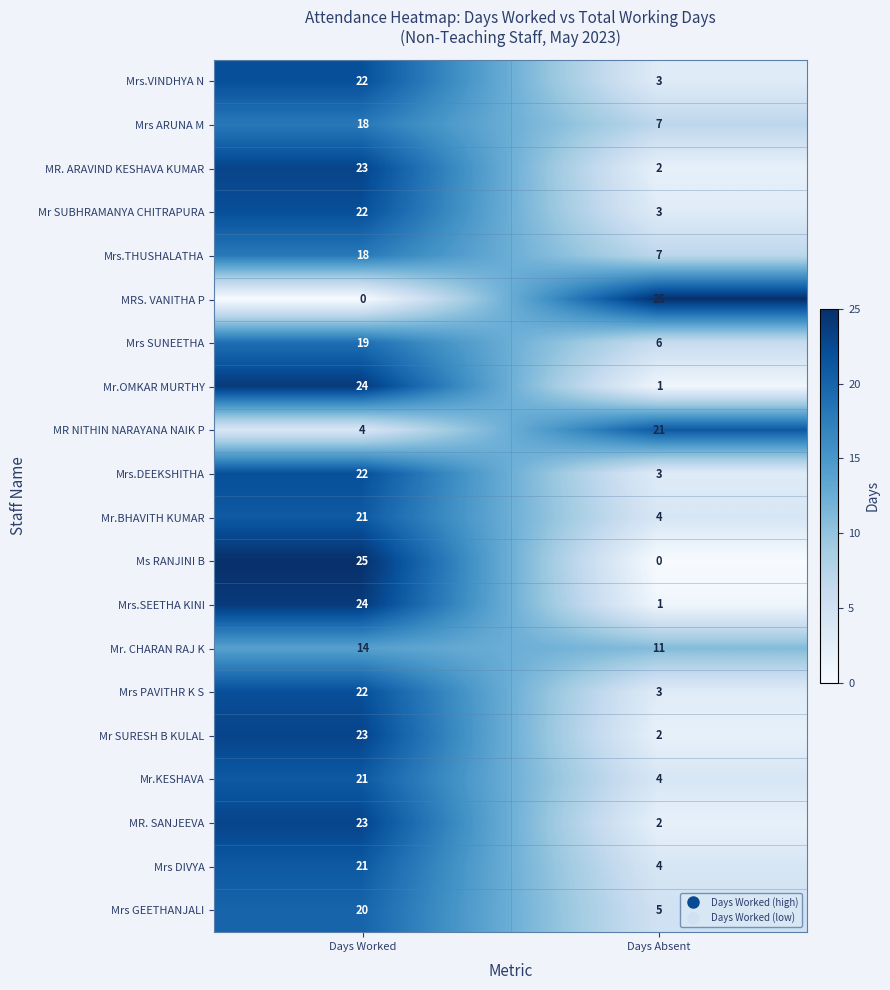

What is the spread (max minus min) of values at Days Absent?

25